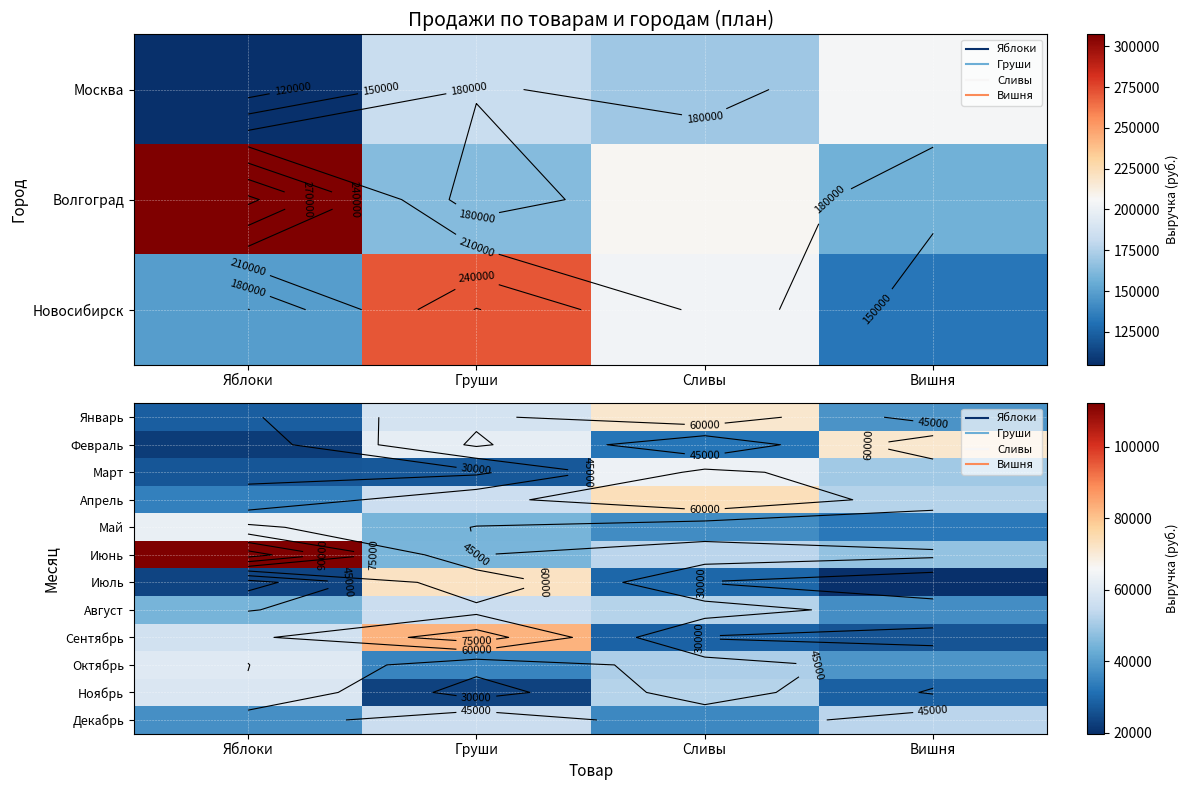

What is the maximum value for Сентябрь?

82600